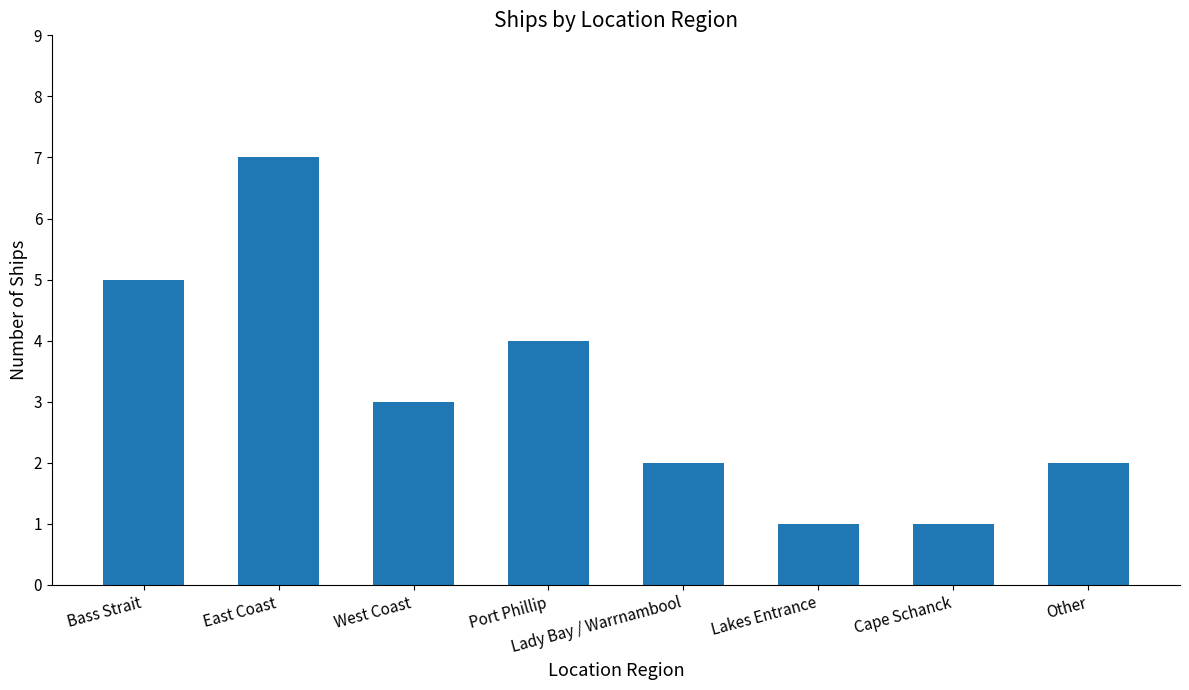

Where is the data nearest to the value 4?

Port Phillip